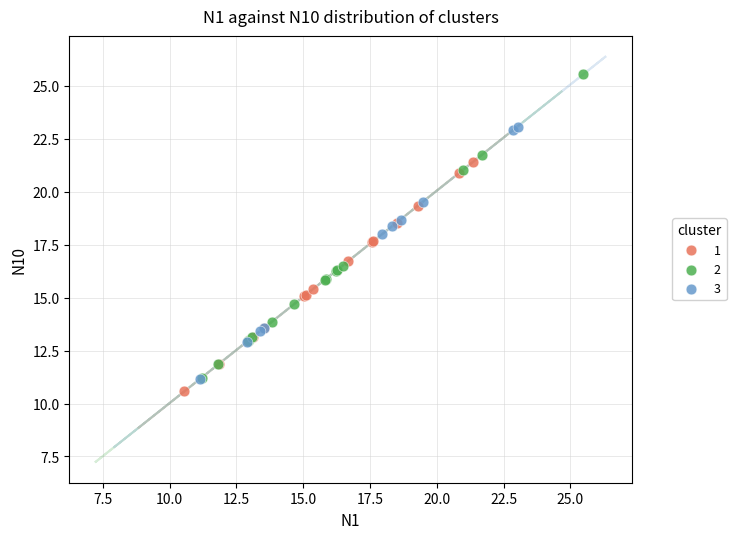

Which series contains the lowest Y value?

1